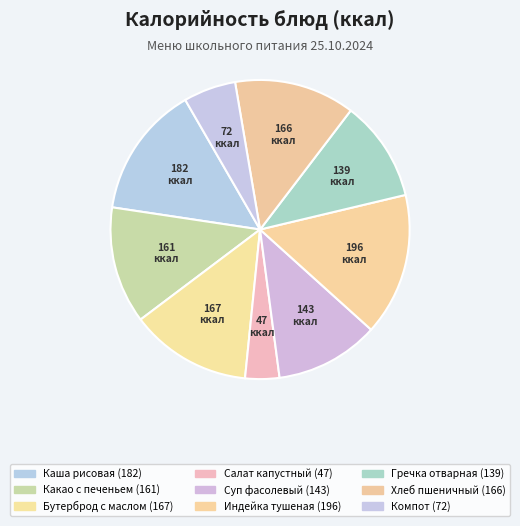

To the nearest percent, what is the difference between the largest and smallest slice percentages?

12%